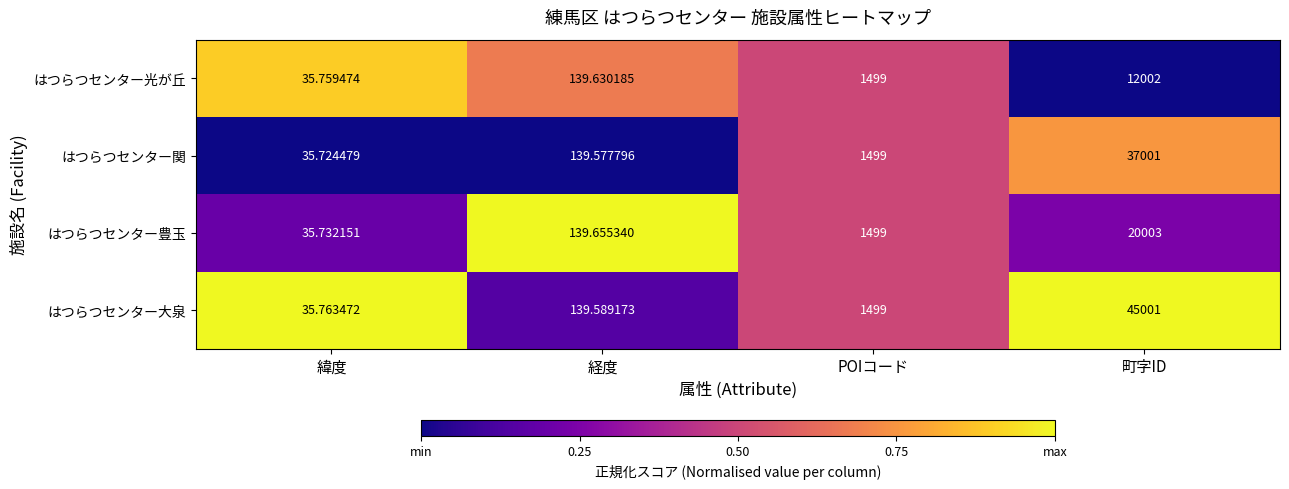

At 町字ID, list the series in order from largest to smallest.

はつらつセンター大泉, はつらつセンター関, はつらつセンター豊玉, はつらつセンター光が丘